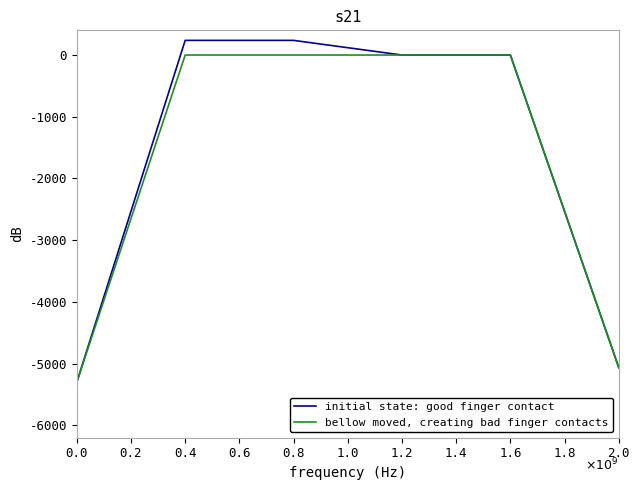

The value of bellow moved, creating bad finger contacts at 0.8 is -2886.9. True or false?

False